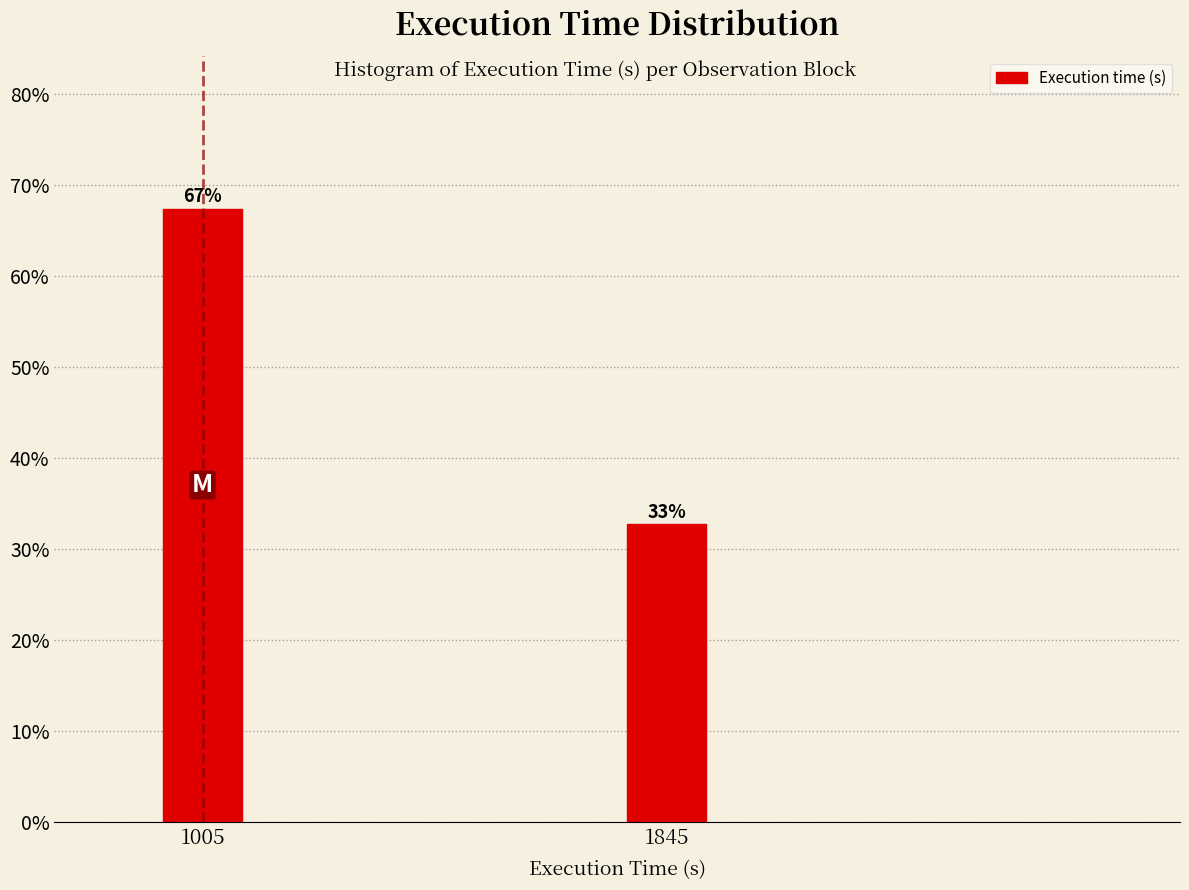

What is the sum of all values?

100.0